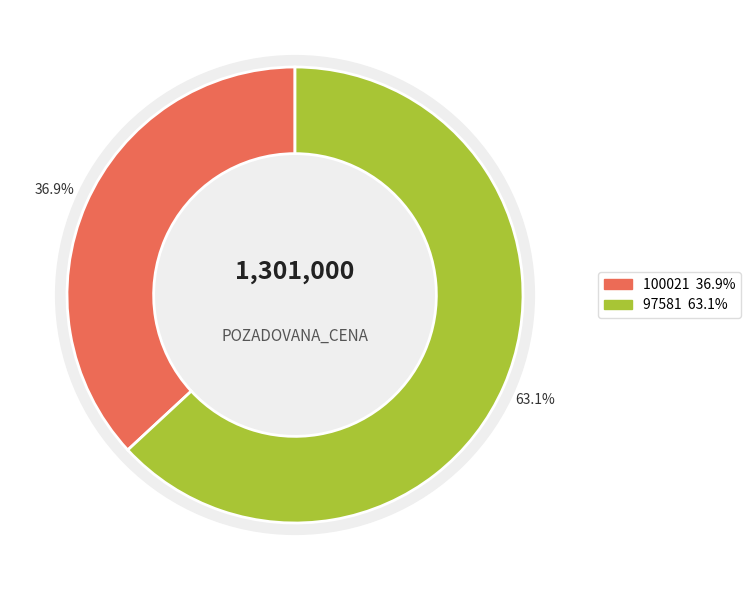

Rank the categories by value from lowest to highest.

100021, 97581